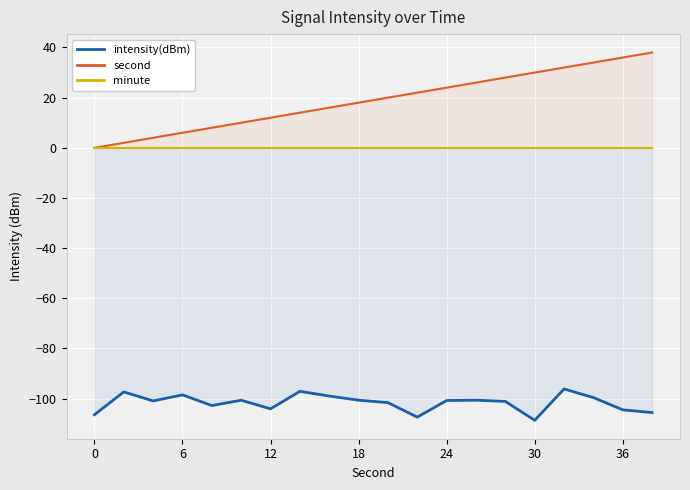

The value of second at 0 is 12. True or false?

False